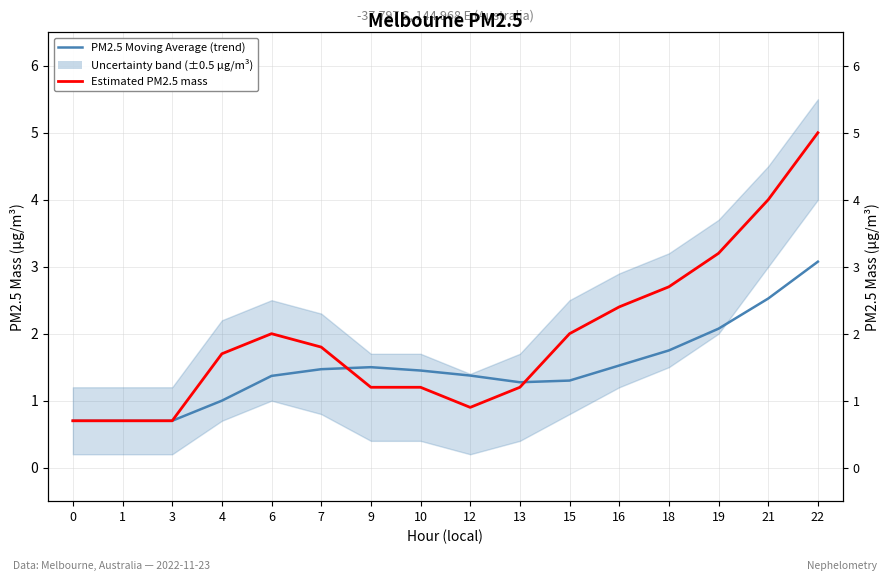

At which label does PM2.5 Moving Average (trend) reach its peak?

22